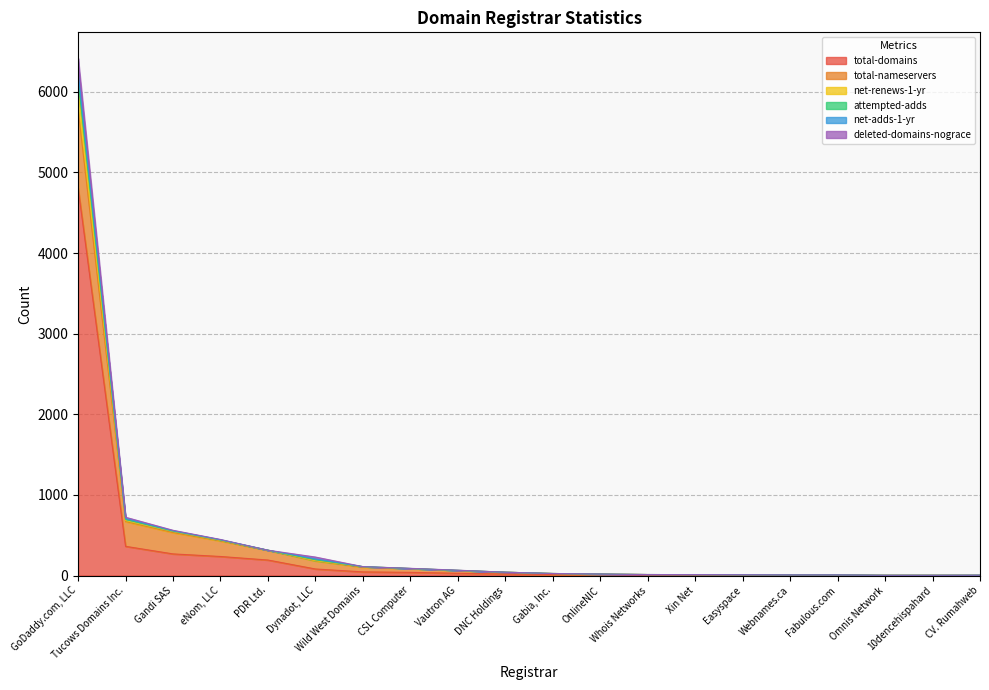

Which category has the lowest value in the net-renews-1-yr series?

Omnis Network